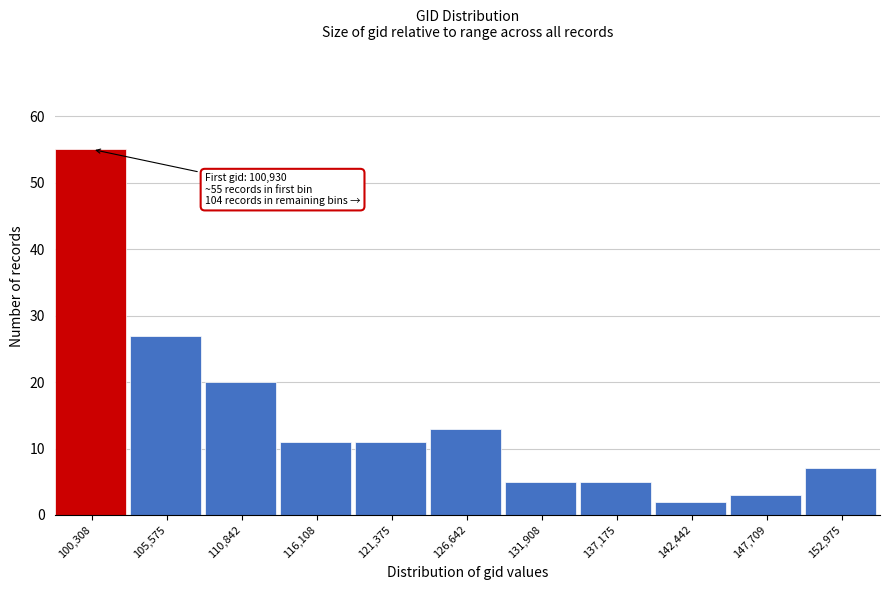

Reading left to right, extract all data points from this chart.

55	27	20	11	11	13	5	5	2	3	7